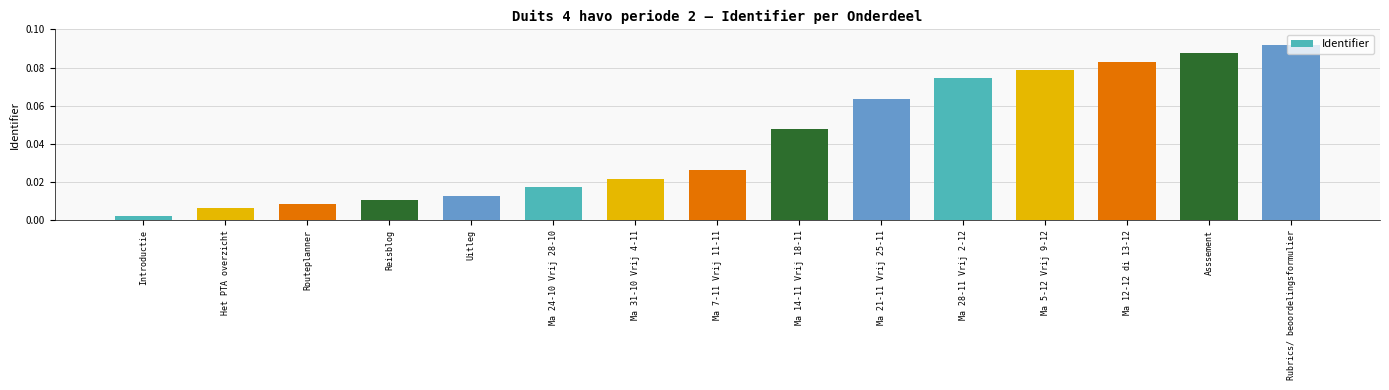

Where is the data nearest to the value 0?

Introductie